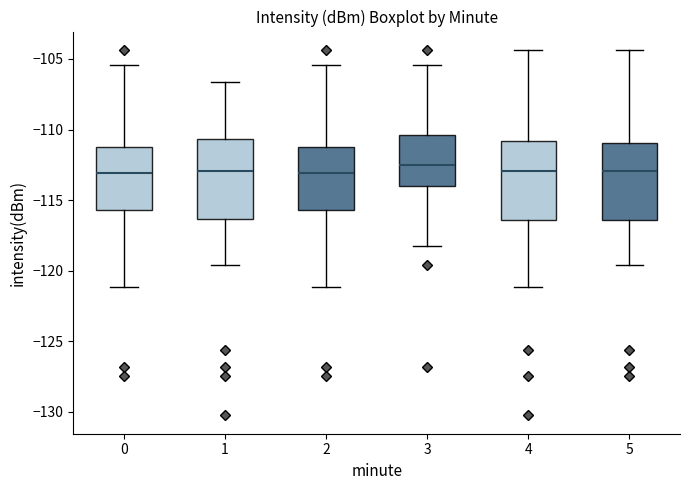

Reading left to right, transcribe this box plot: for each box, give where its median line is, the range the box spans, and where its two whiskers end, as read against the y-axis. The values are not printed on the chart, so give them approximately, as read against the axis.

0: median -113.0, box -115.5 to -111.5, whiskers -121.0 to -105.5
1: median -113.0, box -116.5 to -110.5, whiskers -119.5 to -106.5
2: median -113.0, box -115.5 to -111.5, whiskers -121.0 to -105.5
3: median -112.5, box -114.0 to -110.5, whiskers -118.5 to -105.5
4: median -113.0, box -116.5 to -111.0, whiskers -121.0 to -104.5
5: median -113.0, box -116.5 to -111.0, whiskers -119.5 to -104.5